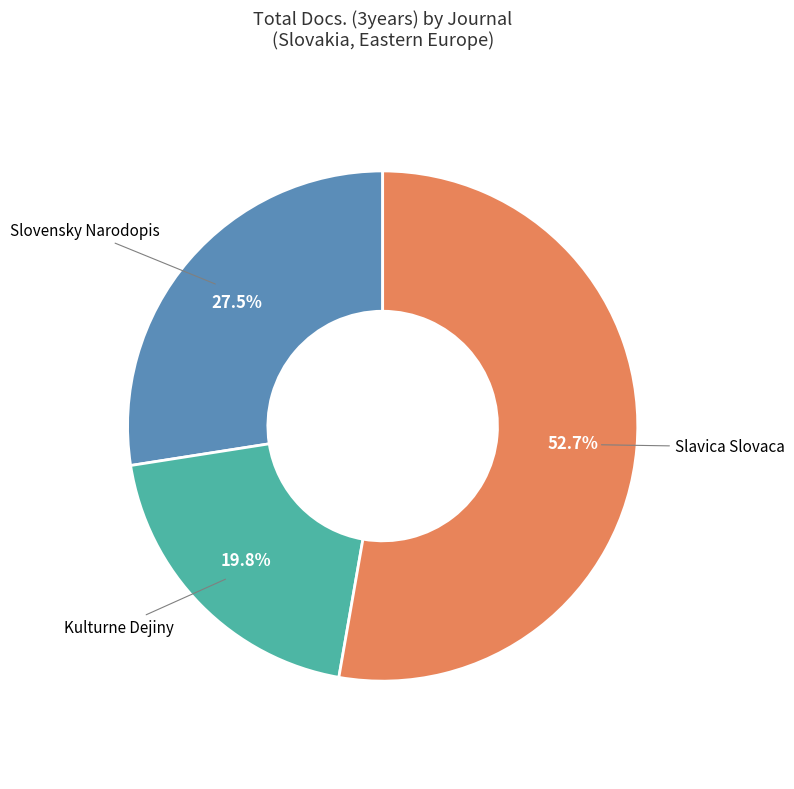

Does any single category account for the majority?

Yes